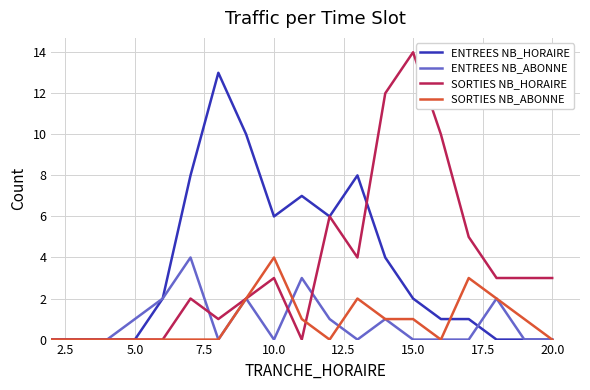

What is the greatest value displayed?

14